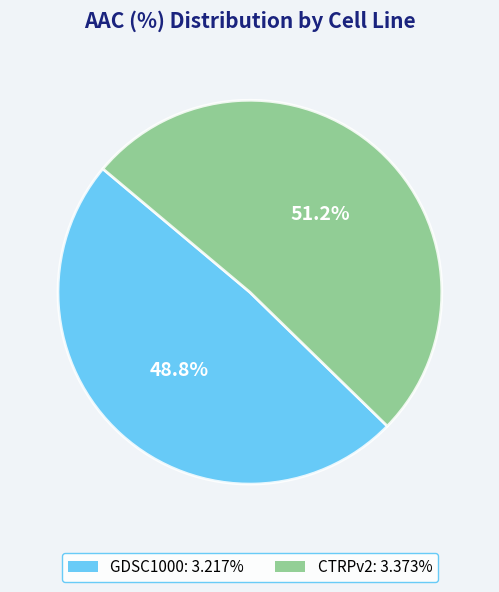

Between CTRPv2 and GDSC1000, which is larger?

CTRPv2